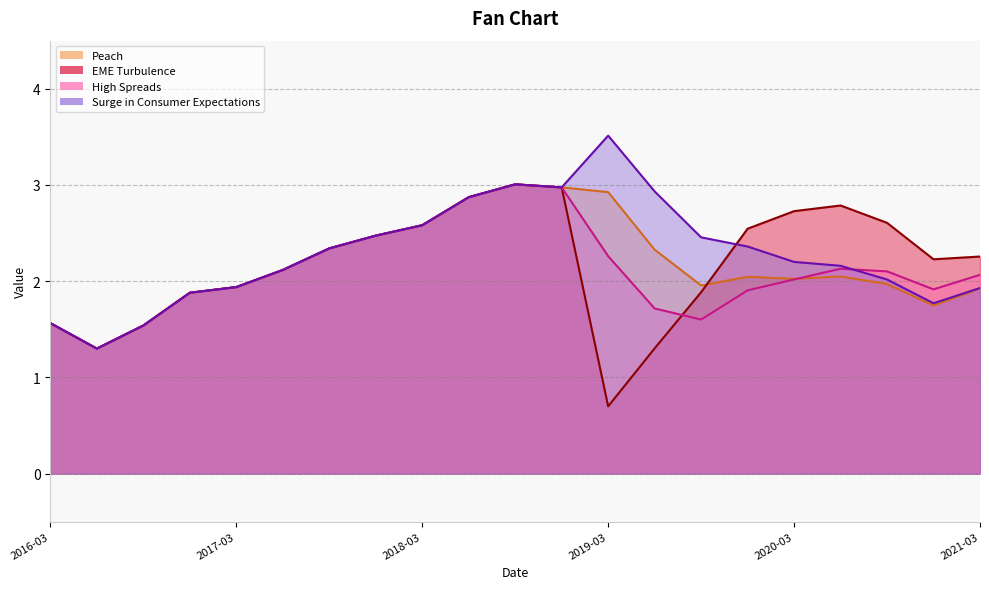

True or false: Peach has a value of 0.6 at 2019-06-30.

False